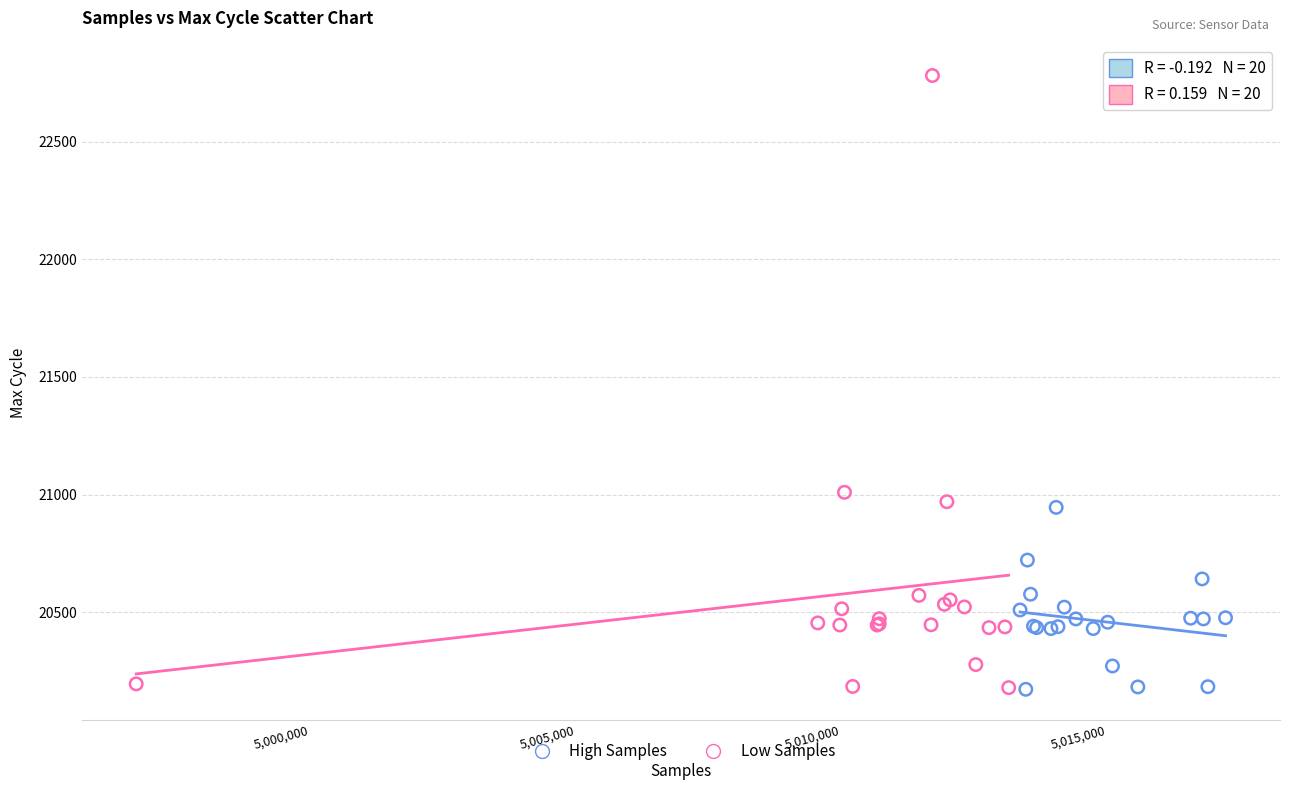

Which series reaches the maximum Y coordinate?

Low Samples